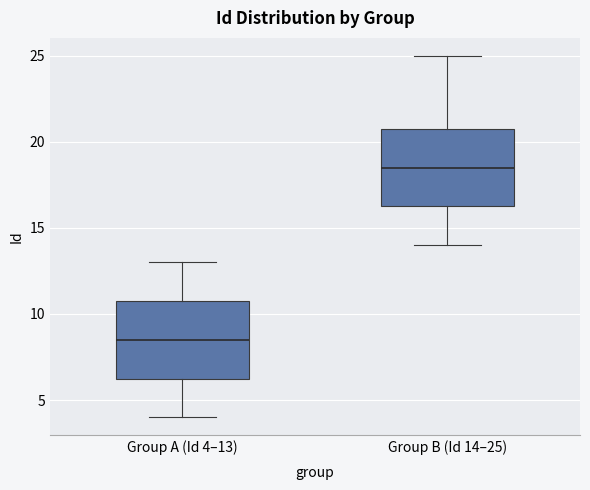

Reading left to right, read every box against the y-axis: the position of its median line, the range the box covers, and the ends of its whiskers. The values are not printed on the chart, so give them approximately, as read against the axis.

Group A (Id 4–13): median 8.5, box 6.5 to 11.0, whiskers 4.0 to 13.0
Group B (Id 14–25): median 18.5, box 16.5 to 21.0, whiskers 14.0 to 25.0